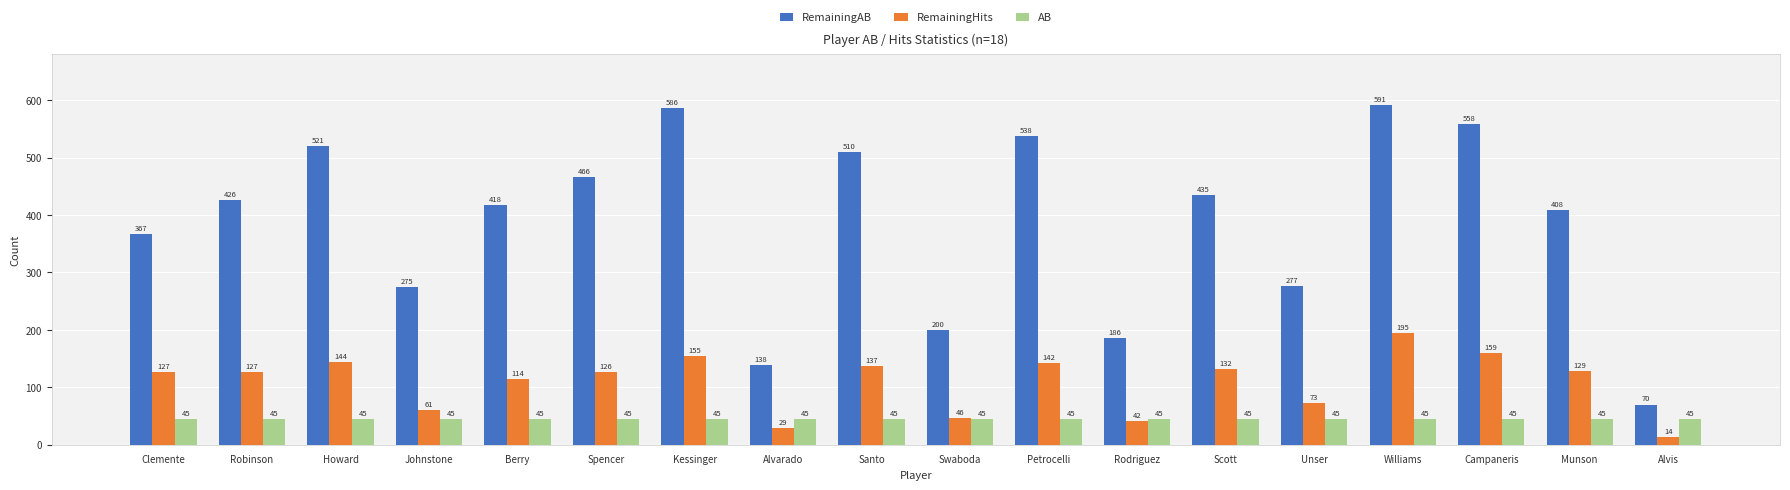

What is the value of the RemainingHits bar at the 5th from the left?

114